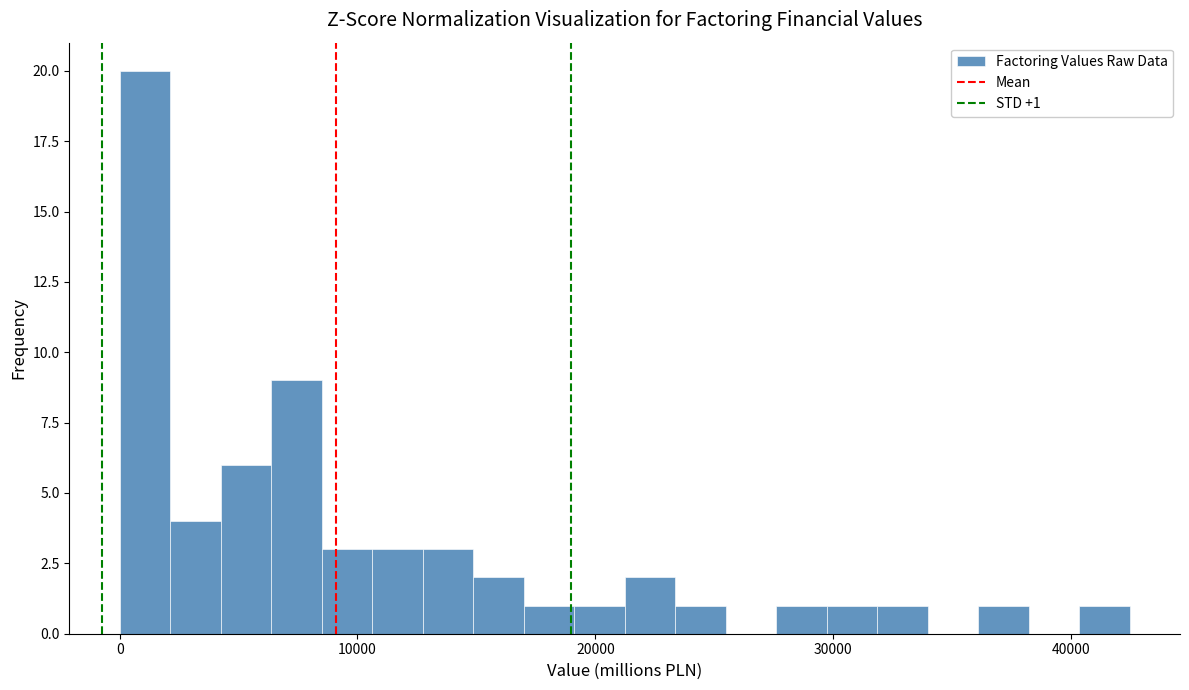

Around what value on the x-axis is the tallest bar? Give the approximate position of its centre, as read against the axis.

1000